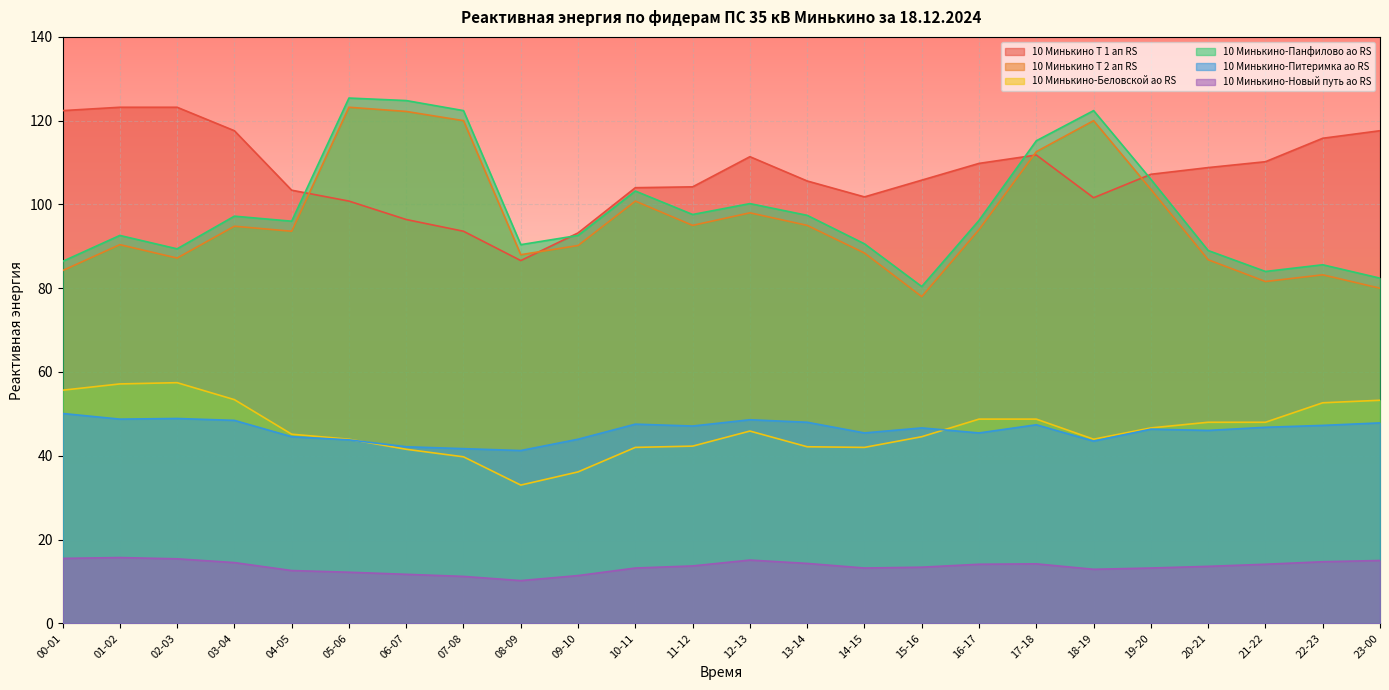

List the labels in order of 10 Минькино-Панфилово ао RS value, smallest first.

15-16, 23-00, 21-22, 22-23, 00-01, 20-21, 02-03, 08-09, 14-15, 01-02, 09-10, 04-05, 16-17, 03-04, 13-14, 11-12, 12-13, 10-11, 19-20, 17-18, 07-08, 18-19, 06-07, 05-06